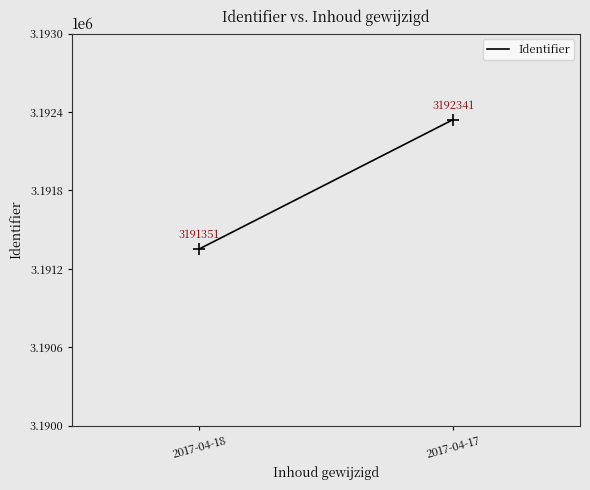

What is the average Y value?

3191846